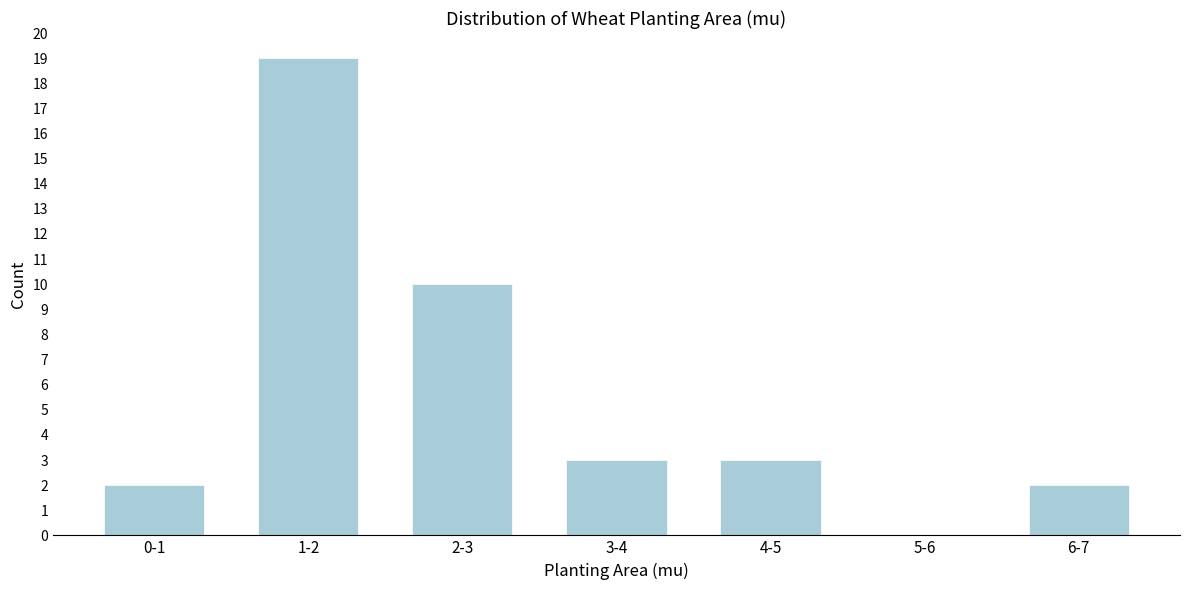

Reading left to right, extract all data points from this chart.

0-1=2	1-2=19	2-3=10	3-4=3	4-5=3	5-6=0	6-7=2